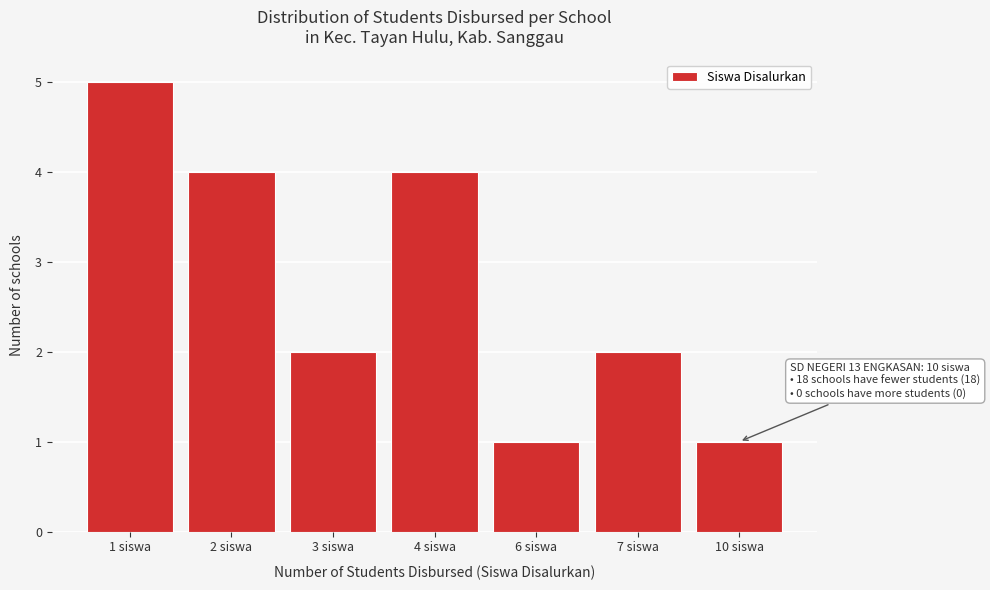

Reading left to right, extract all data points from this chart.

1 siswa=5	2 siswa=4	3 siswa=2	4 siswa=4	6 siswa=1	7 siswa=2	10 siswa=1